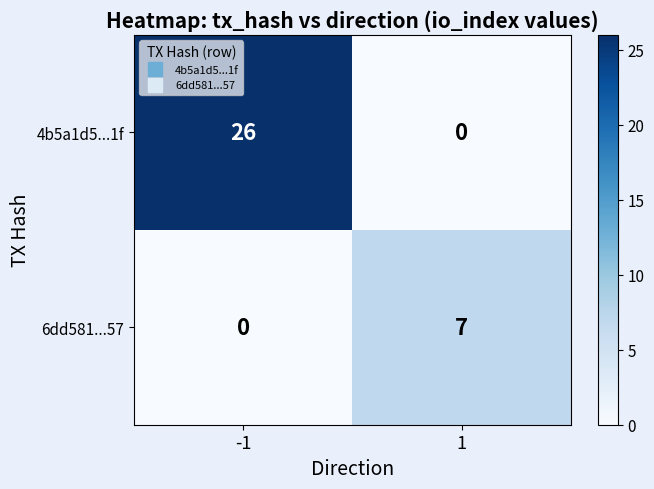

List the series in order of their overall mean, lowest first.

6dd581...57, 4b5a1d5...1f